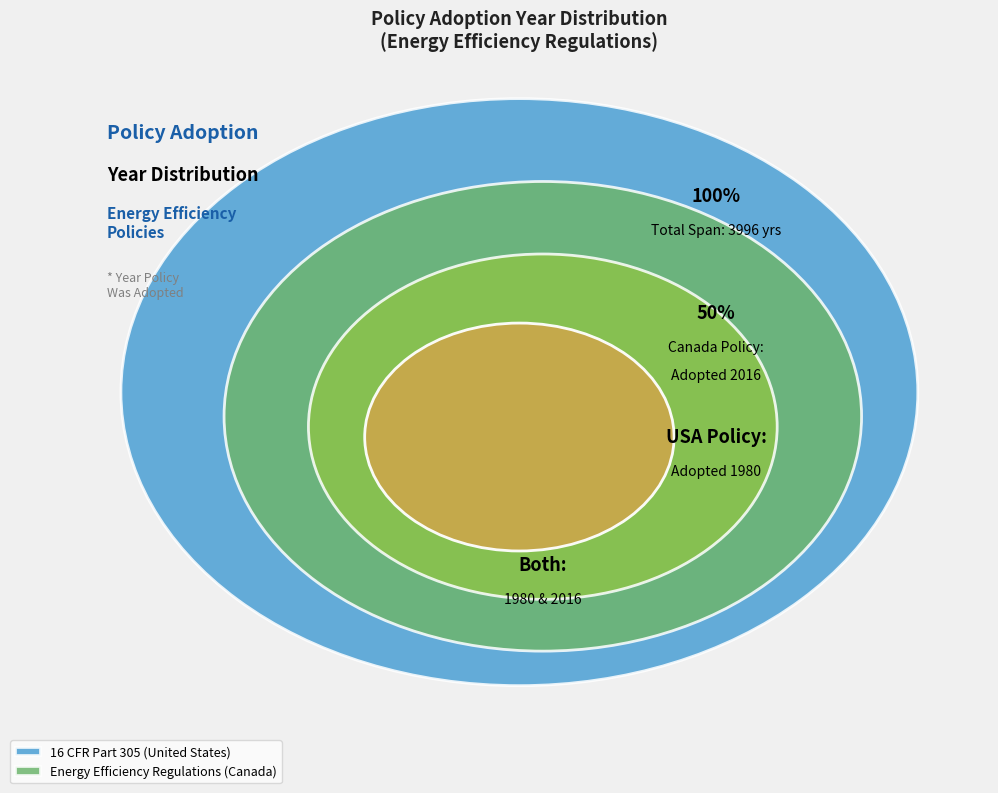

How many segments does this pie chart have?

2